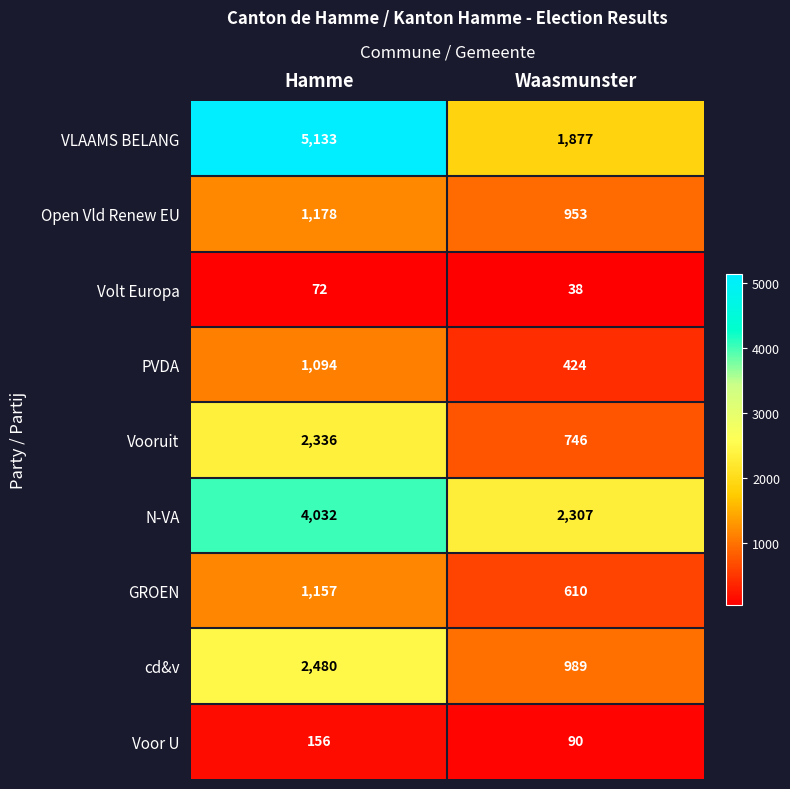

At how many categories does at least one series exceed 779?

2